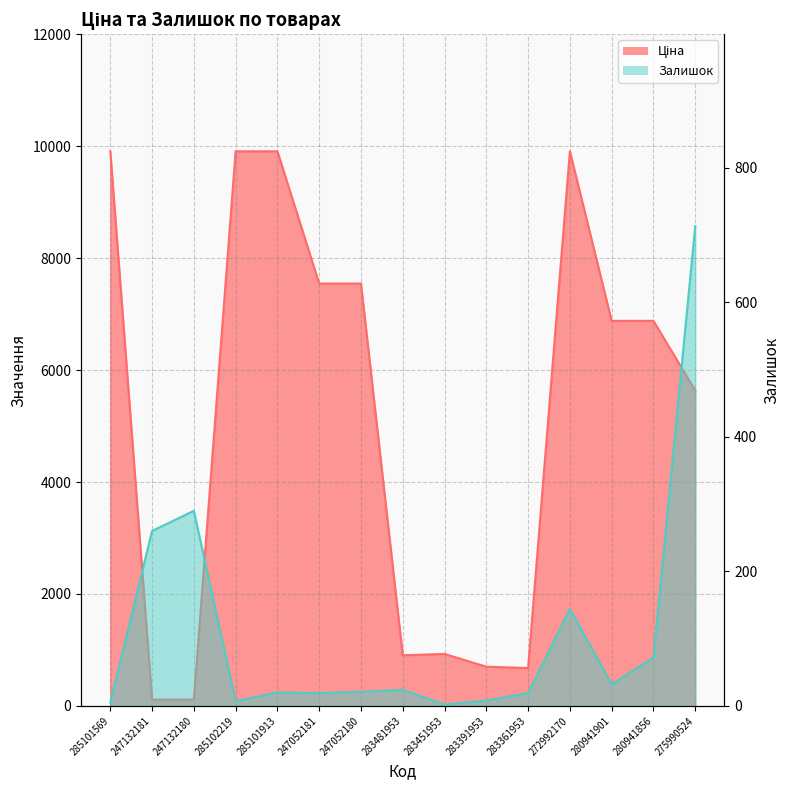

How many lines are shown in the chart?

2